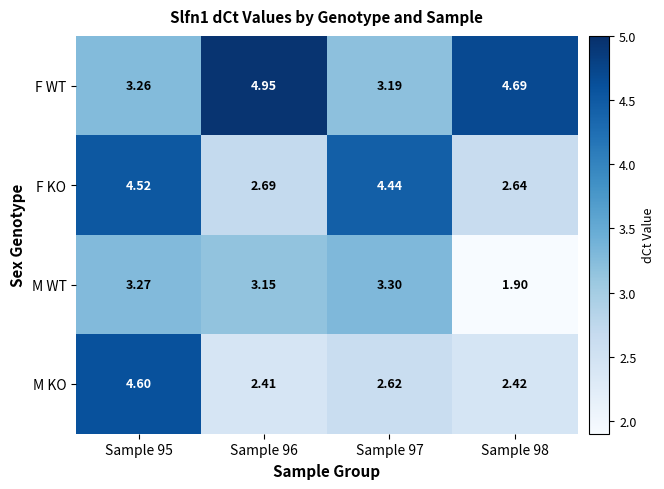

Rank the series by their maximum value, from highest to lowest.

F WT, M KO, F KO, M WT